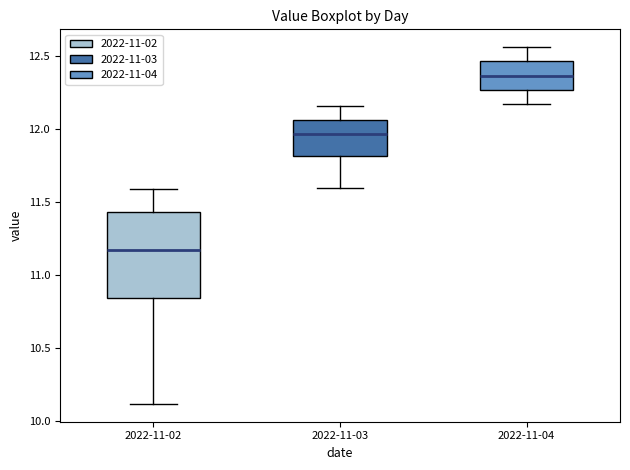

Reading left to right, transcribe this box plot: for each box, give where its median line is, the range the box spans, and where its two whiskers end, as read against the y-axis. The values are not printed on the chart, so give them approximately, as read against the axis.

2022-11-02: median 11.20, box 10.85 to 11.45, whiskers 10.10 to 11.60
2022-11-03: median 11.95, box 11.80 to 12.05, whiskers 11.60 to 12.15
2022-11-04: median 12.35, box 12.25 to 12.45, whiskers 12.15 to 12.55